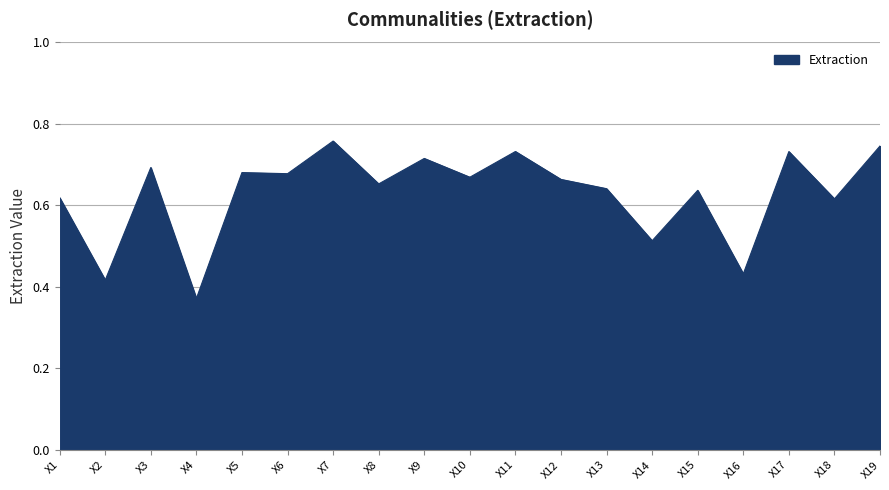

At which category does the chart reach its minimum across all series?

X4